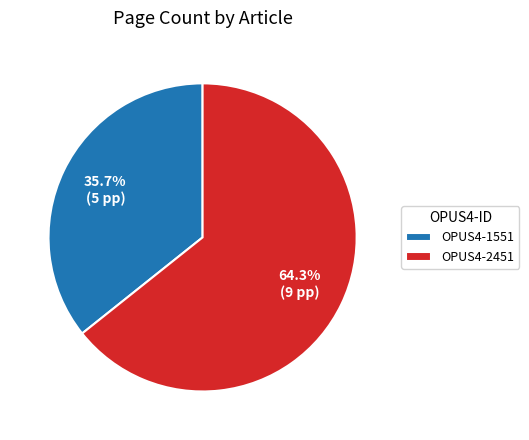

What is the largest slice in the pie chart?

OPUS4-2451